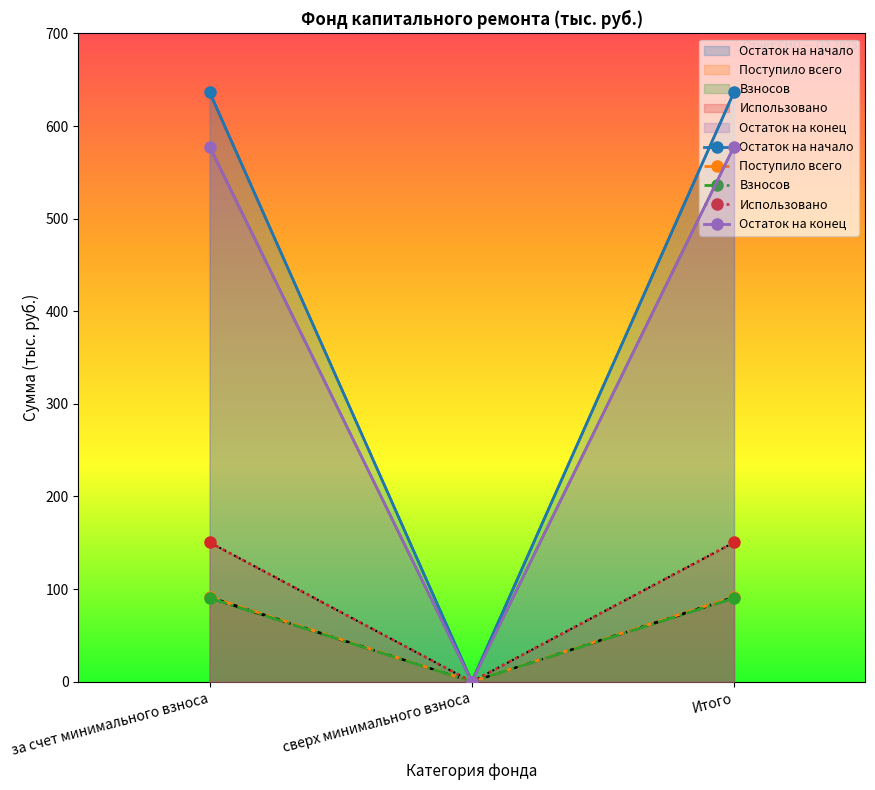

Rank the categories by Взносов value from highest to lowest.

за счет минимального взноса, Итого, сверх минимального взноса